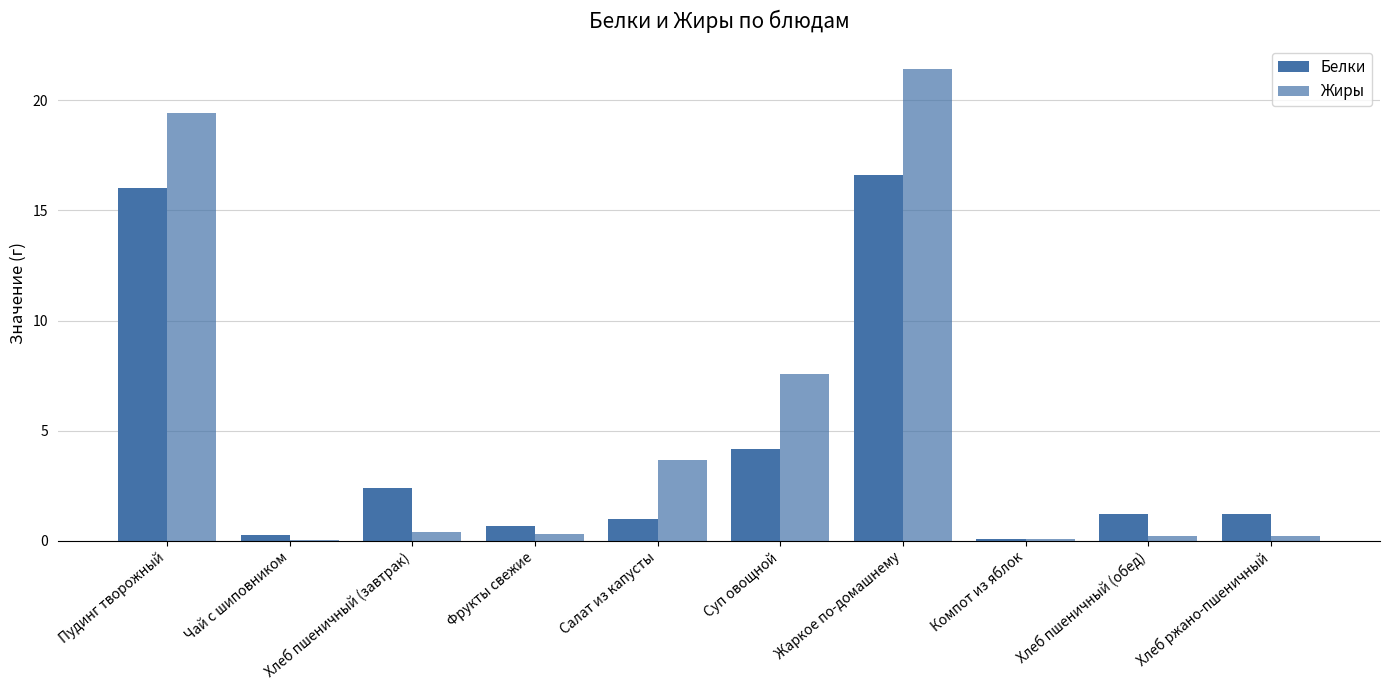

What is the sum of all Жиры values?

53.3